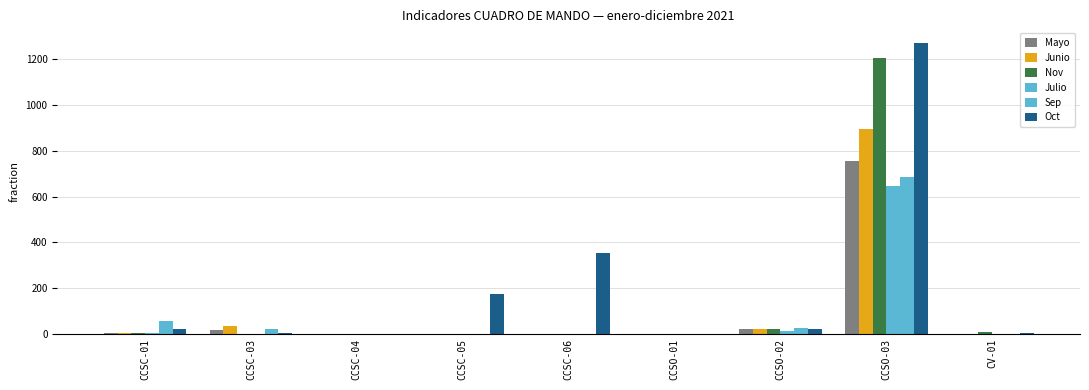

How many distinct data groups are displayed?

6